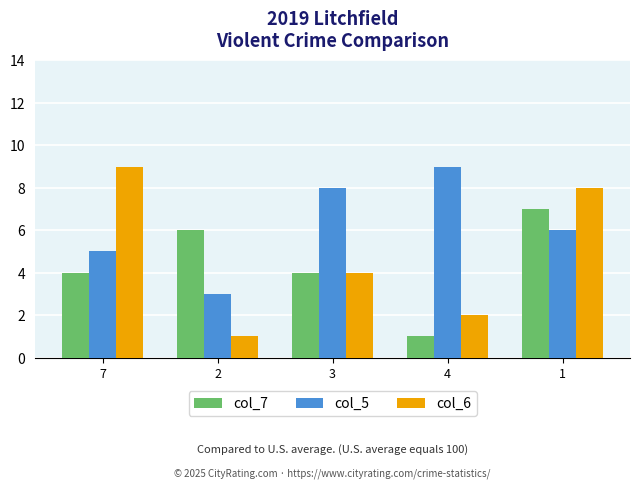

At which label does col_6 reach its peak?

7